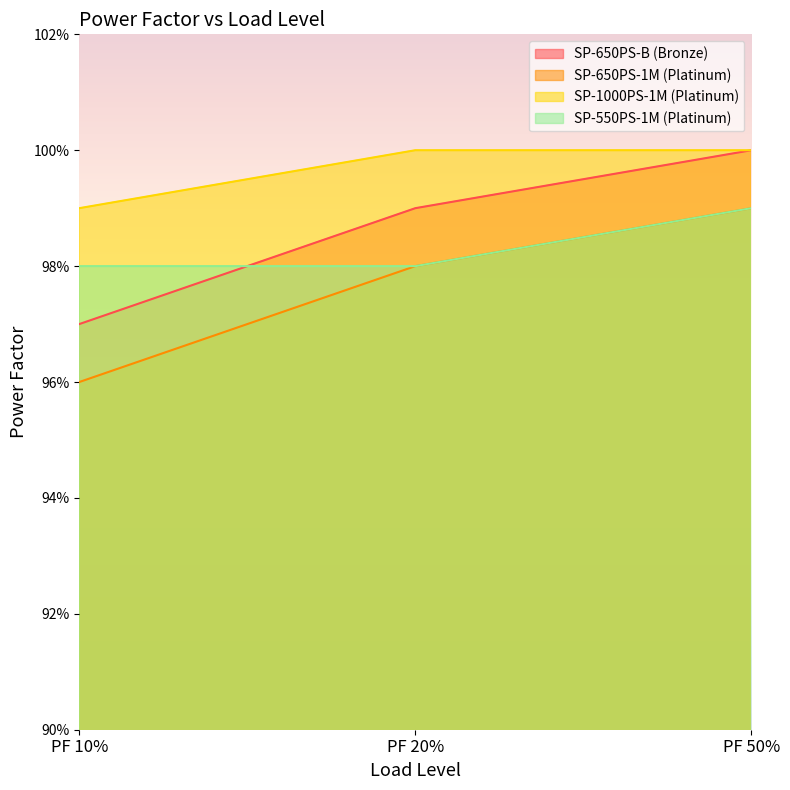

What are all the series names shown in the legend?

SP-650PS-B (Bronze), SP-650PS-1M (Platinum), SP-1000PS-1M (Platinum), SP-550PS-1M (Platinum)